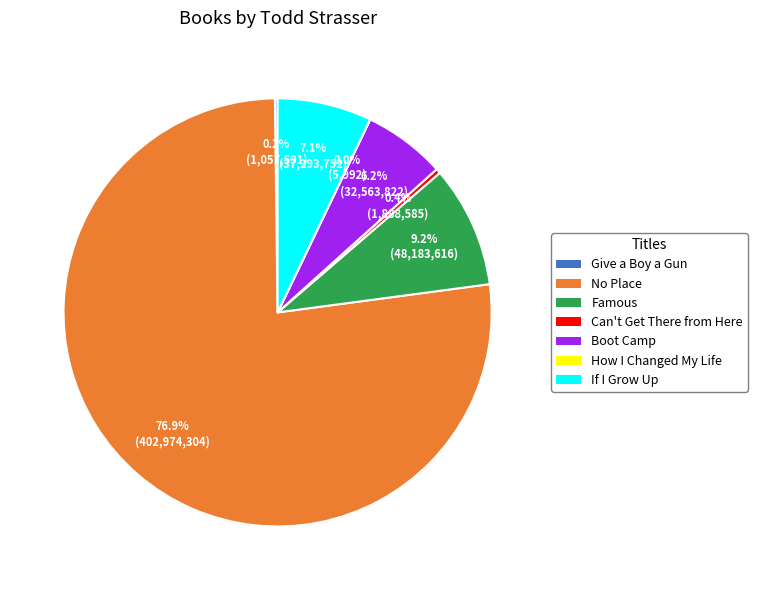

Is No Place the majority of the pie?

Yes